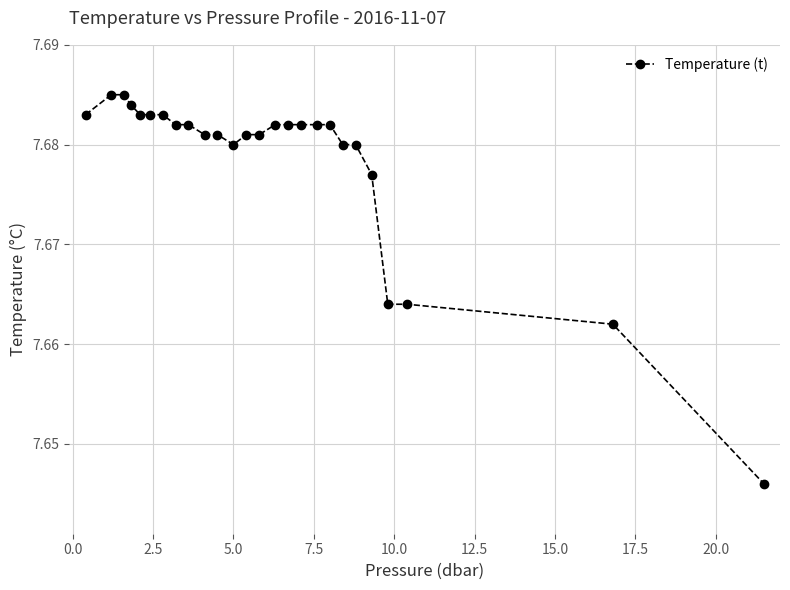

What is the sum of all values?

199.6